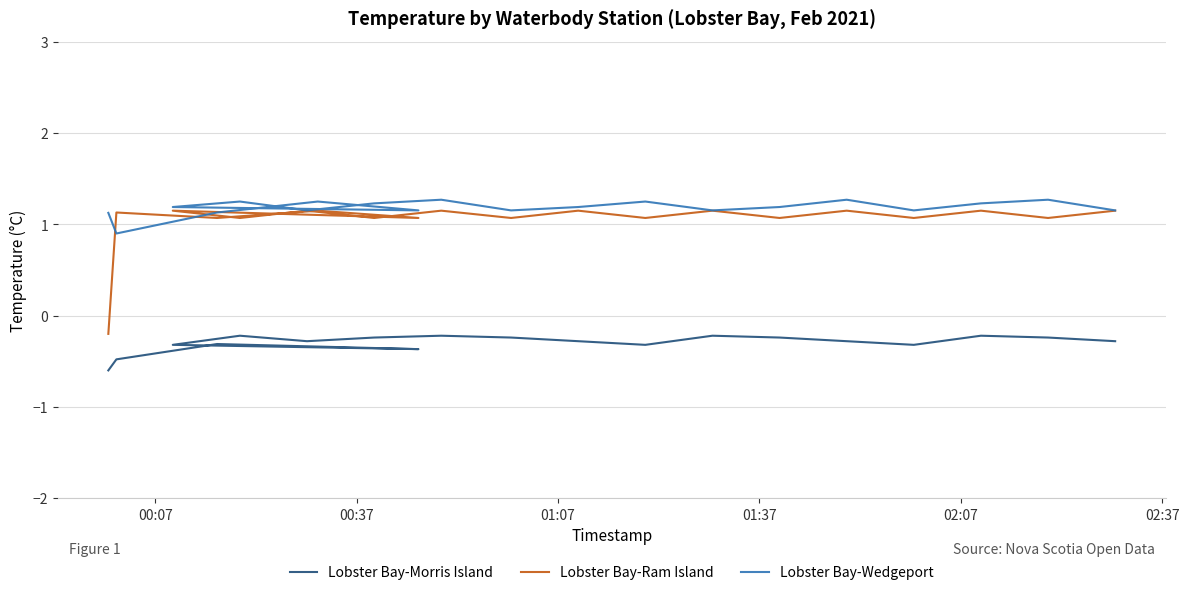

Does the chart have visible grid lines?

Yes